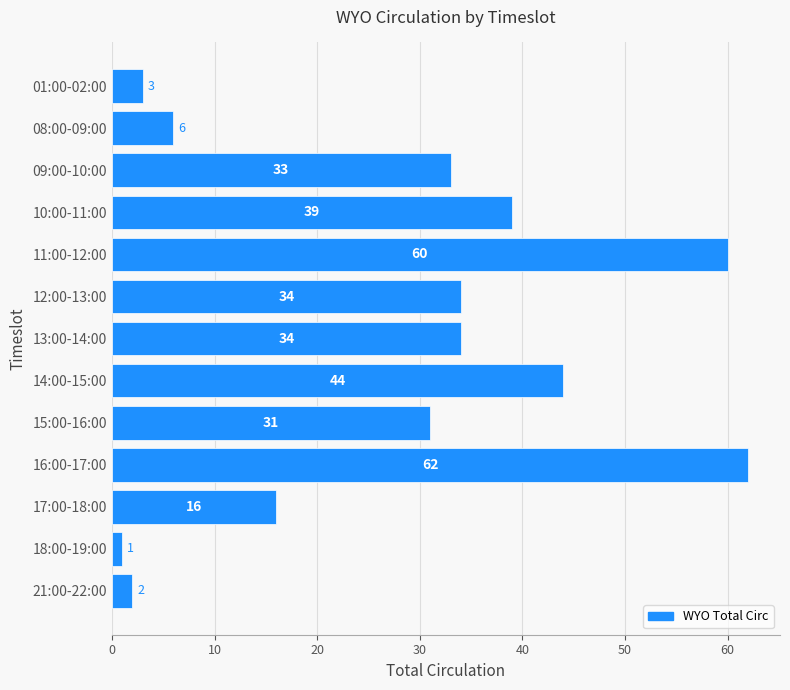

At which label is the value closest to 31?

15:00-16:00